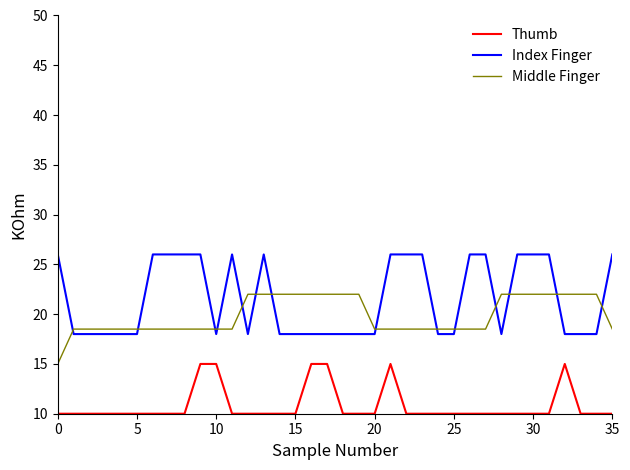

What is the lowest value of the Middle Finger series?

15.0